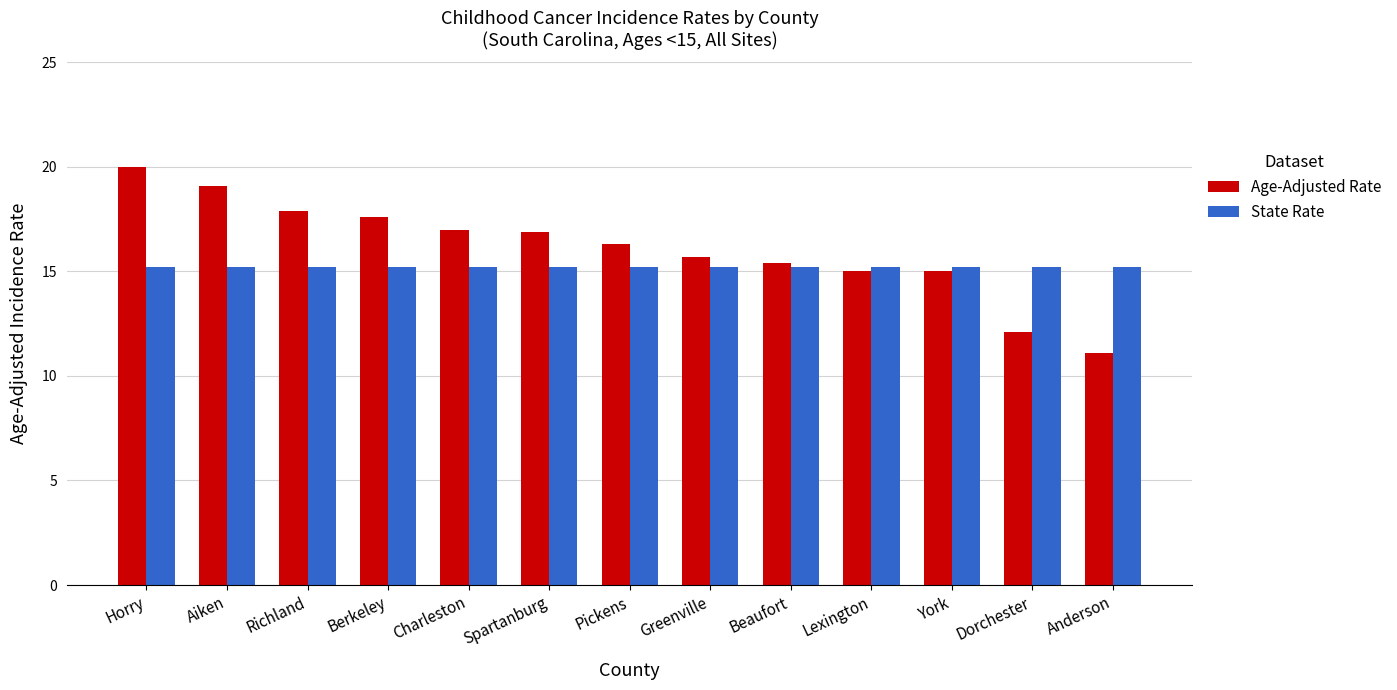

What value does the Age-Adjusted Rate series have at Charleston?

17.0